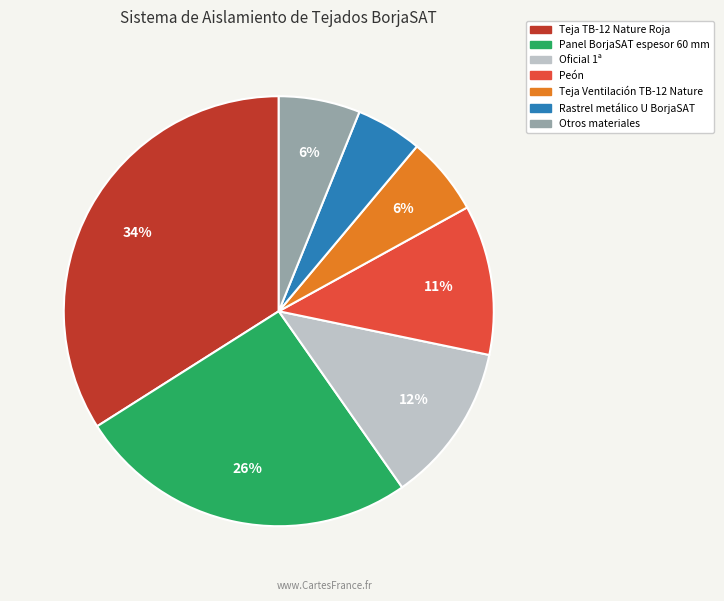

Is there any slice that represents more than half of the pie?

No